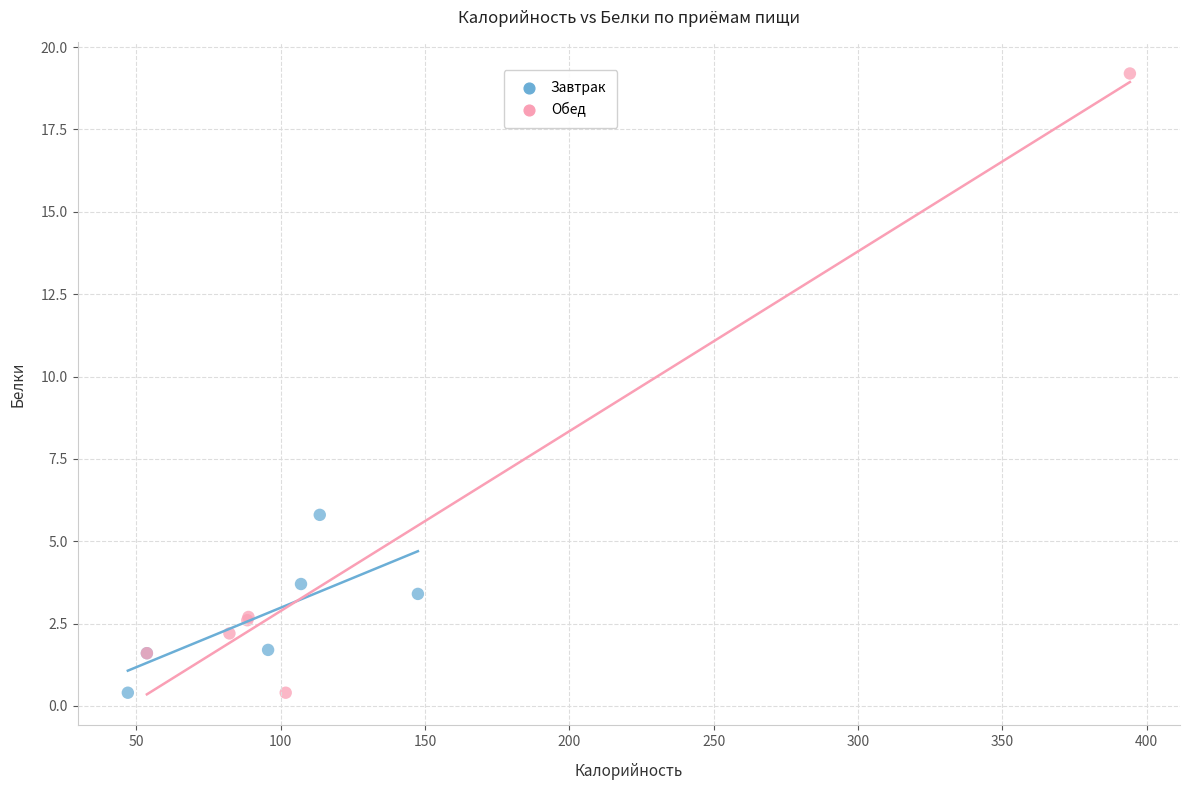

What are all the series names shown in the legend?

Завтрак, Обед